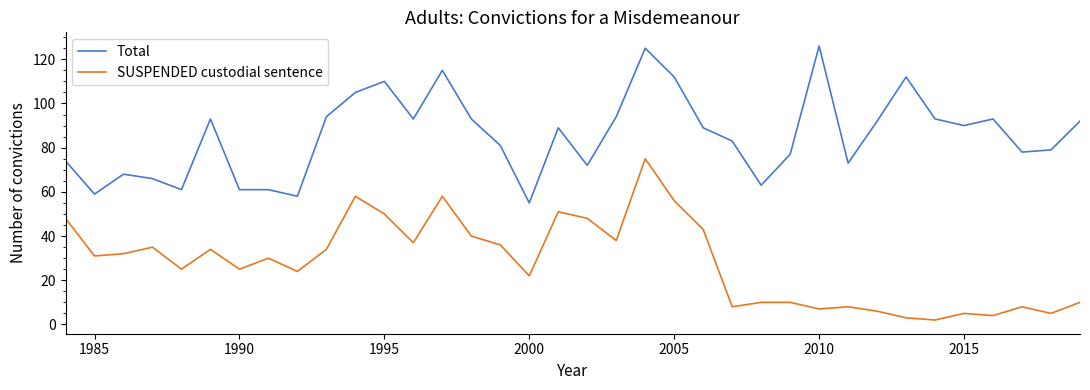

What is the minimum value for Total?

55